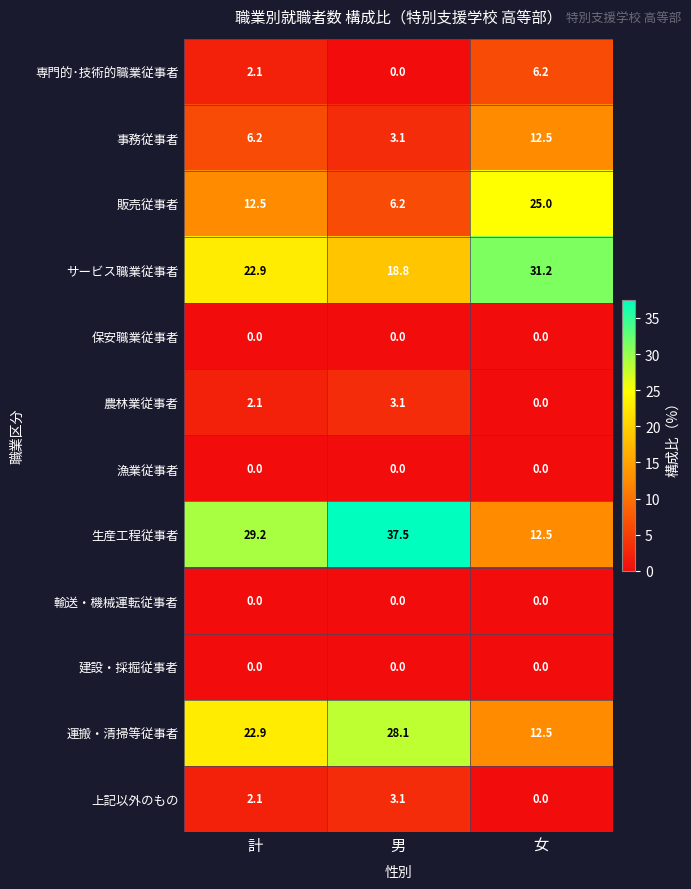

What is the total value across all series at 計?

100.0